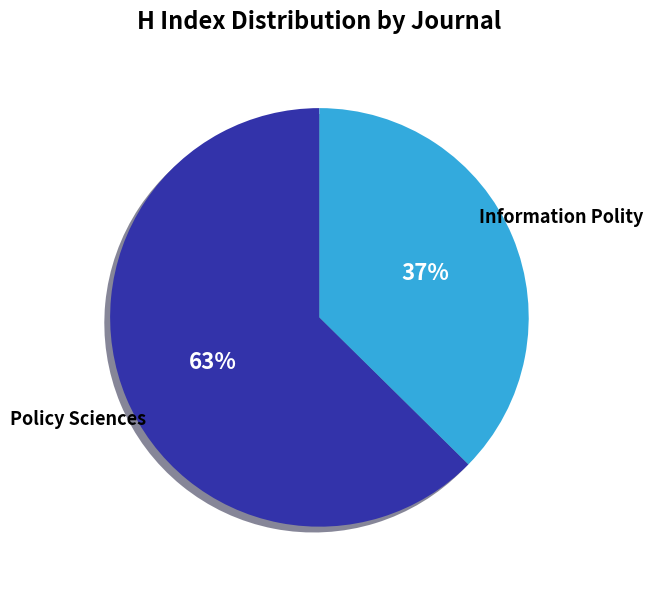

Which slice represents more than half of the pie?

Policy Sciences